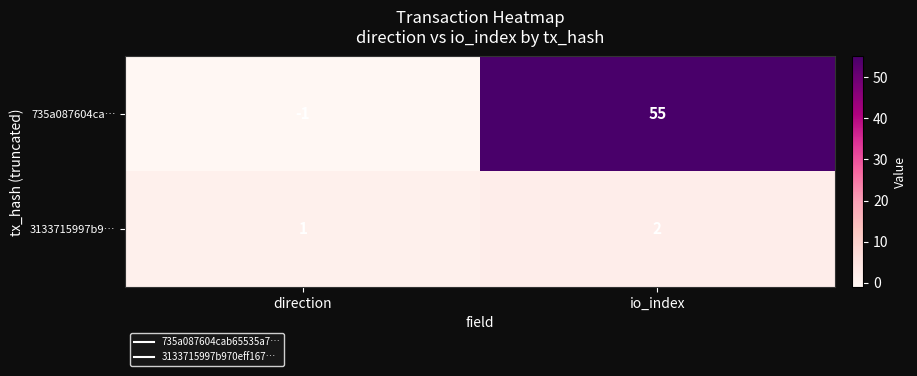

What is the average value of the 735a087604ca… series?

27